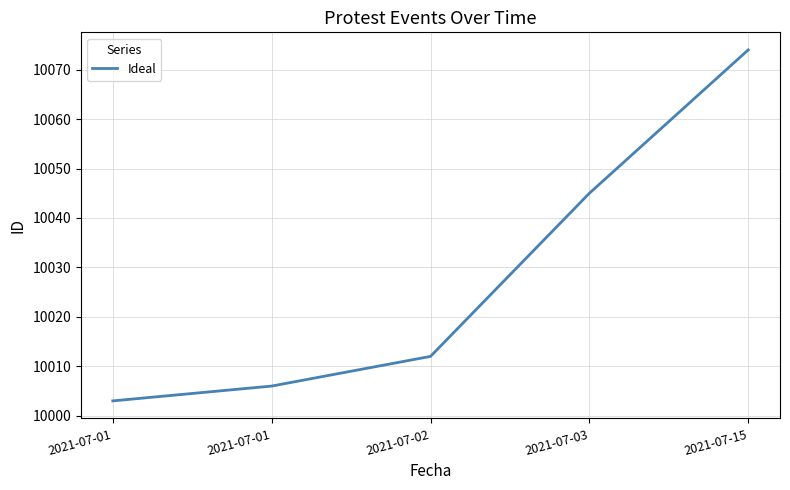

Where does the data first go above 10012?

2021-07-03